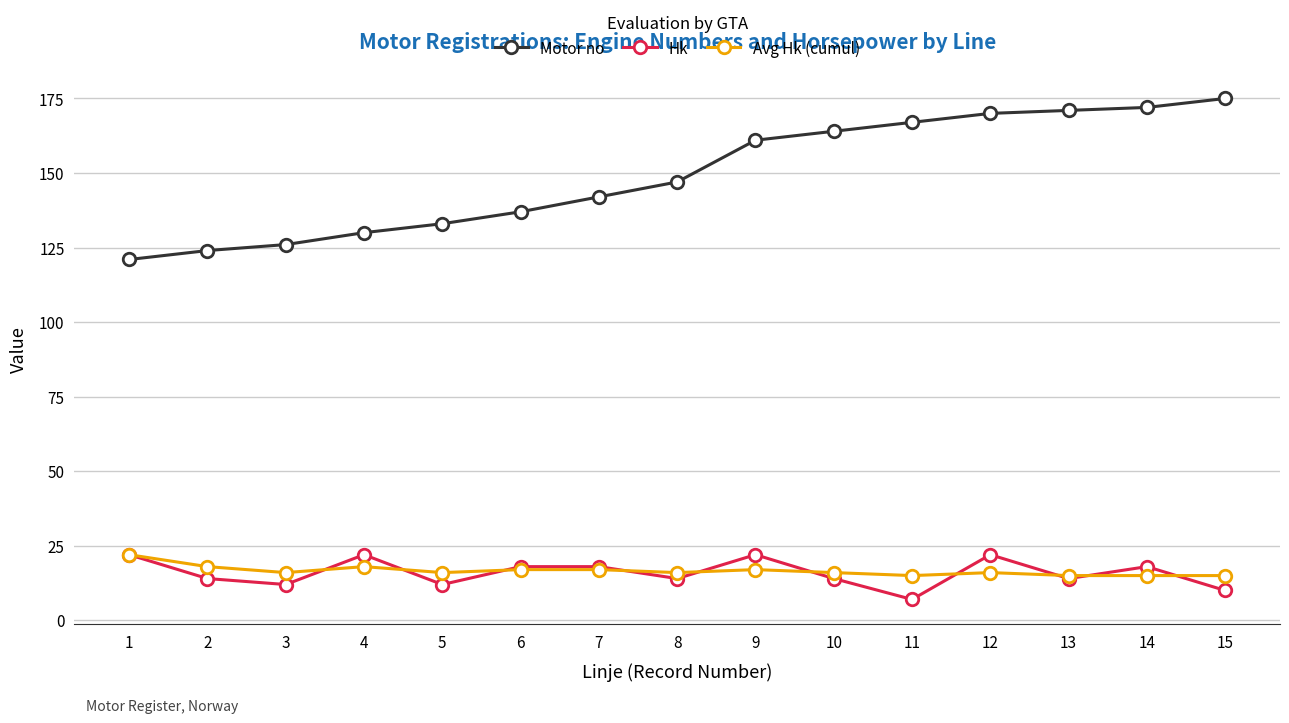

The value of Hk at 1 is 22. True or false?

True